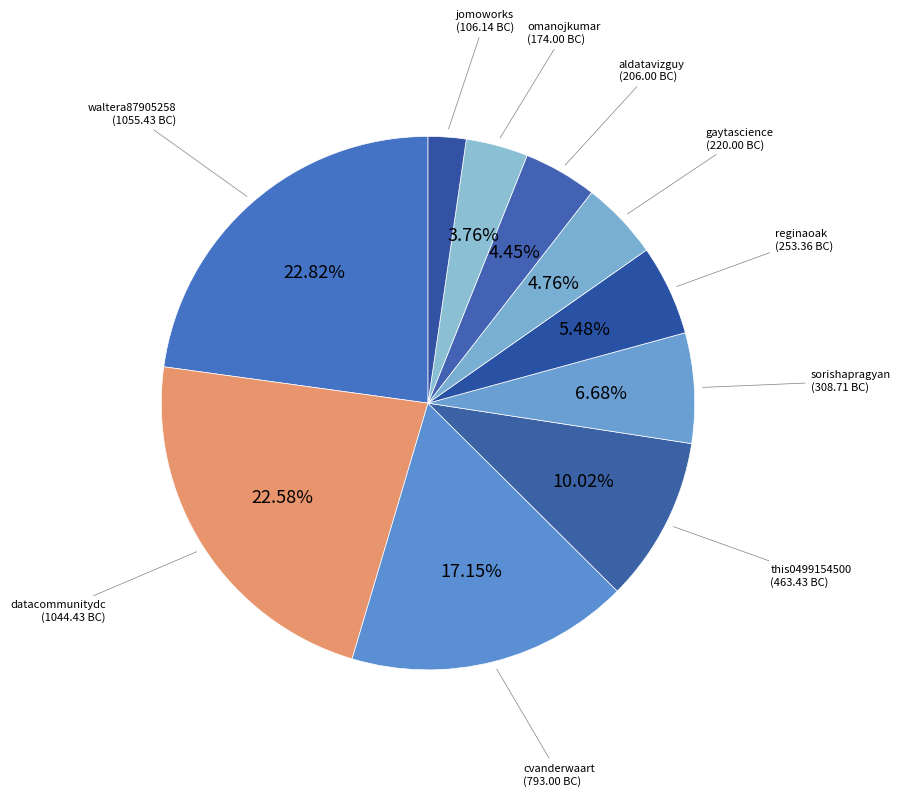

Do this0499154500 and reginaoak together represent more than half of the pie?

No